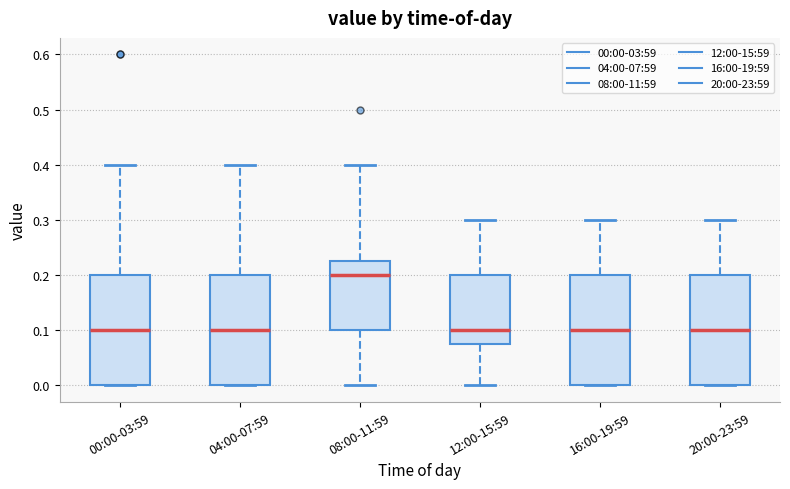

Reading left to right, read every box against the y-axis: the position of its median line, the range the box covers, and the ends of its whiskers. The values are not printed on the chart, so give them approximately, as read against the axis.

00:00-03:59: median 0.10, box 0.00 to 0.20, whiskers 0.00 to 0.40
04:00-07:59: median 0.10, box 0.00 to 0.20, whiskers 0.00 to 0.40
08:00-11:59: median 0.20, box 0.10 to 0.23, whiskers 0.00 to 0.40
12:00-15:59: median 0.10, box 0.08 to 0.20, whiskers 0.00 to 0.30
16:00-19:59: median 0.10, box 0.00 to 0.20, whiskers 0.00 to 0.30
20:00-23:59: median 0.10, box 0.00 to 0.20, whiskers 0.00 to 0.30